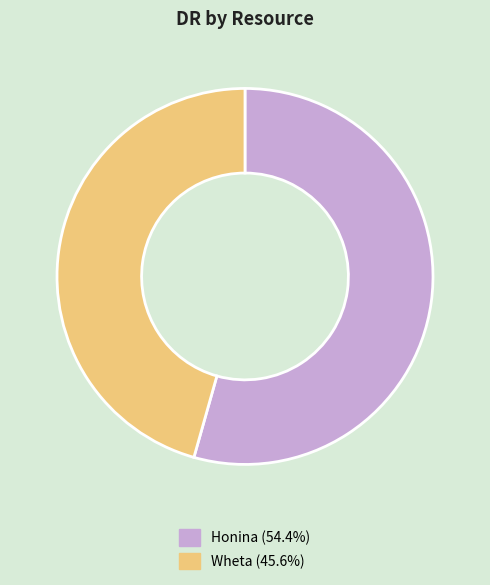

Which category has the smallest portion of the pie?

Wheta